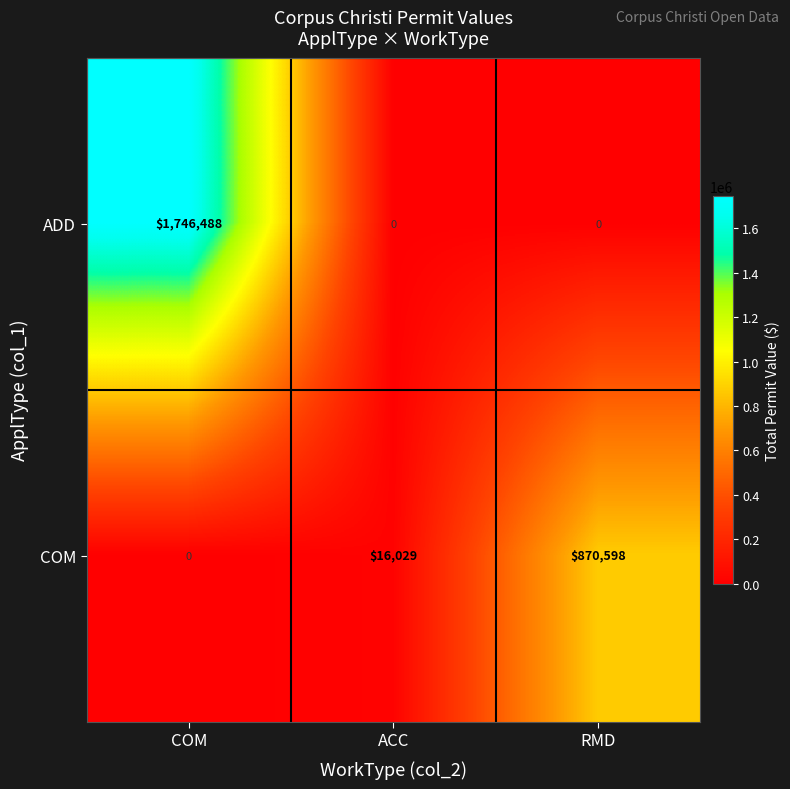

What is the maximum value shown in the chart?

1746488